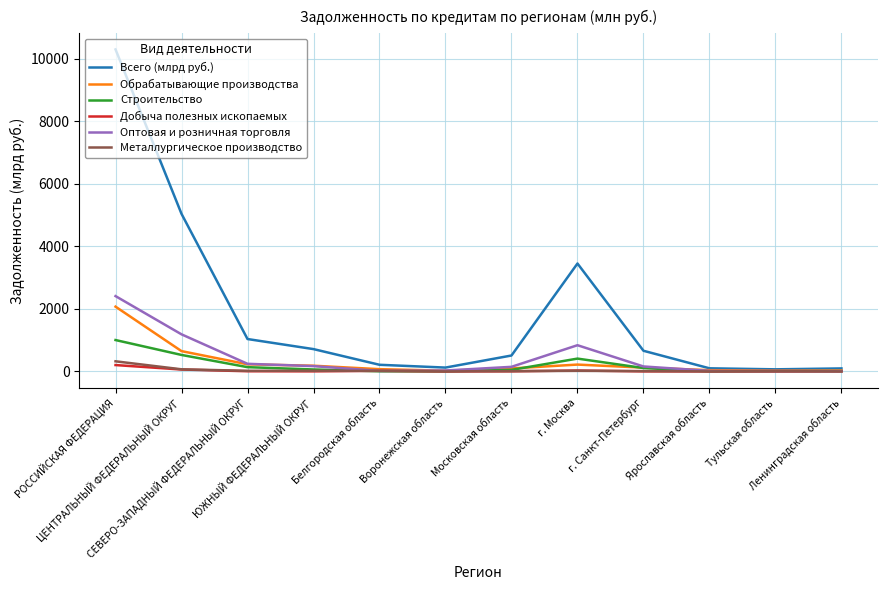

Which series has the largest range (max minus min)?

Всего (млрд руб.)